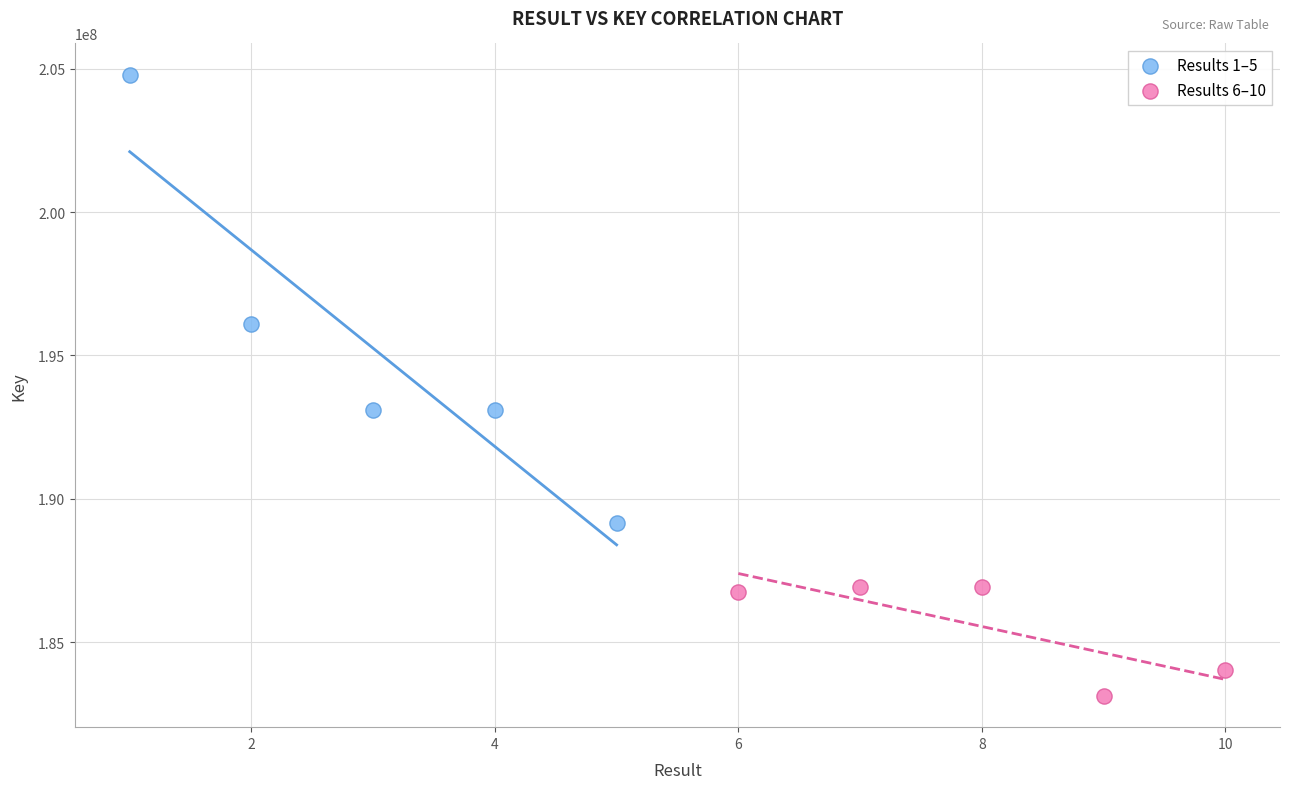

What are all the series names shown in the legend?

Results 1–5, Results 6–10